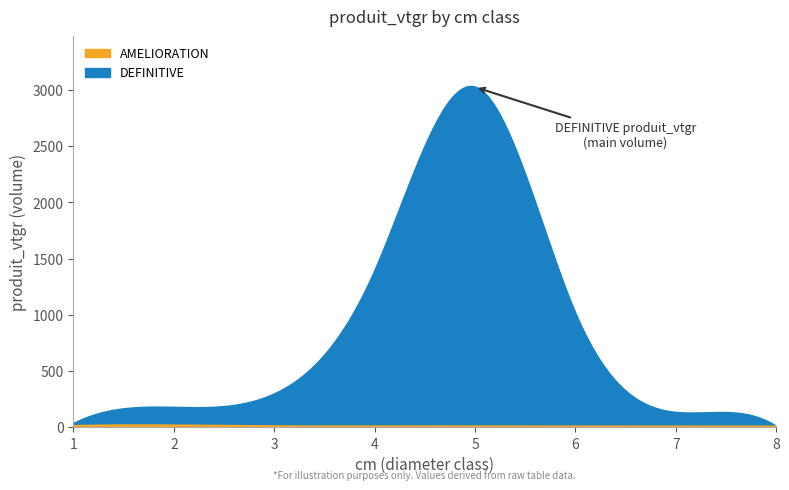

Does the chart have visible grid lines?

No